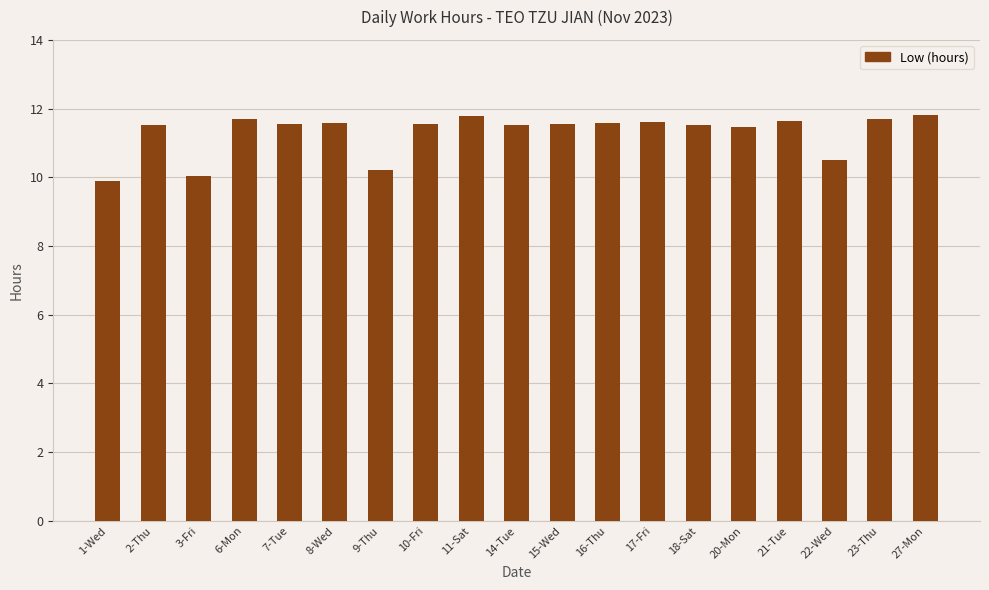

Is it true that the value at 11-Sat is 15.9?

False